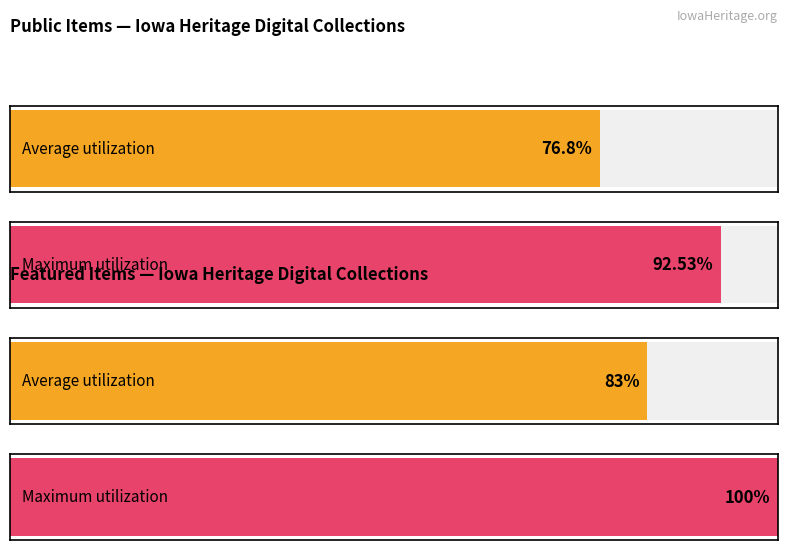

How many bars are there in each group?

2